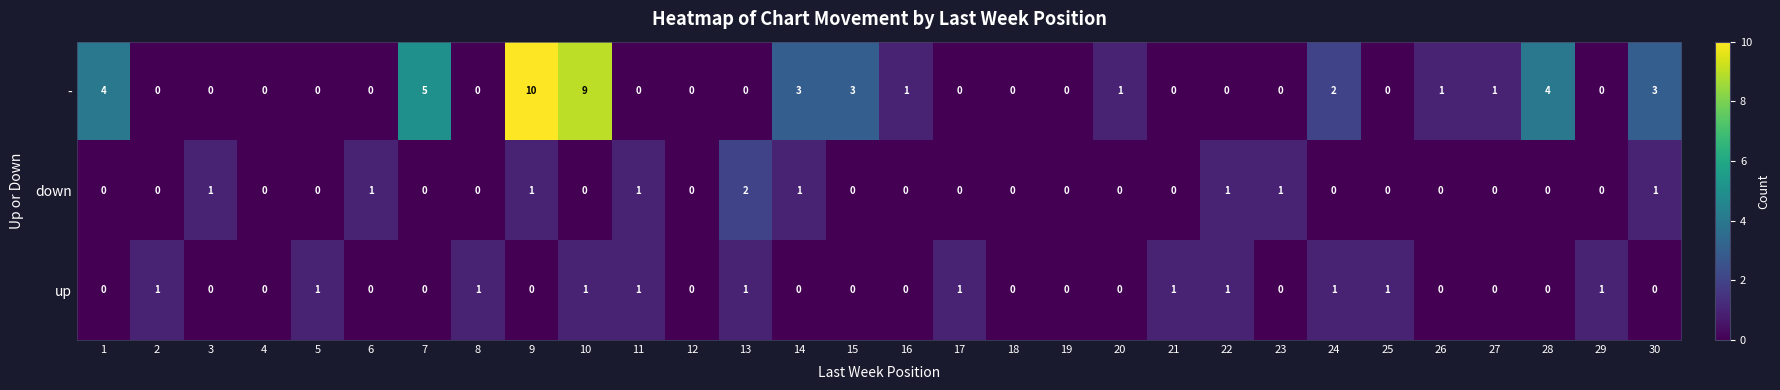

At which label does - reach its peak?

9